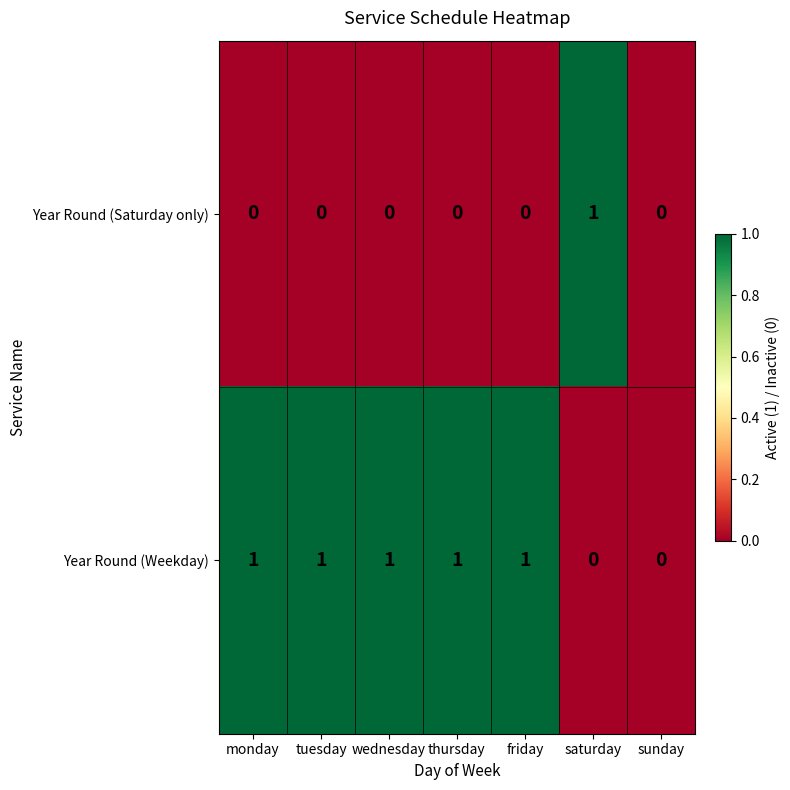

Reading left to right, extract all data points from this chart.

Year Round (Saturday only): 0	0	0	0	0	1	0
Year Round (Weekday): 1	1	1	1	1	0	0